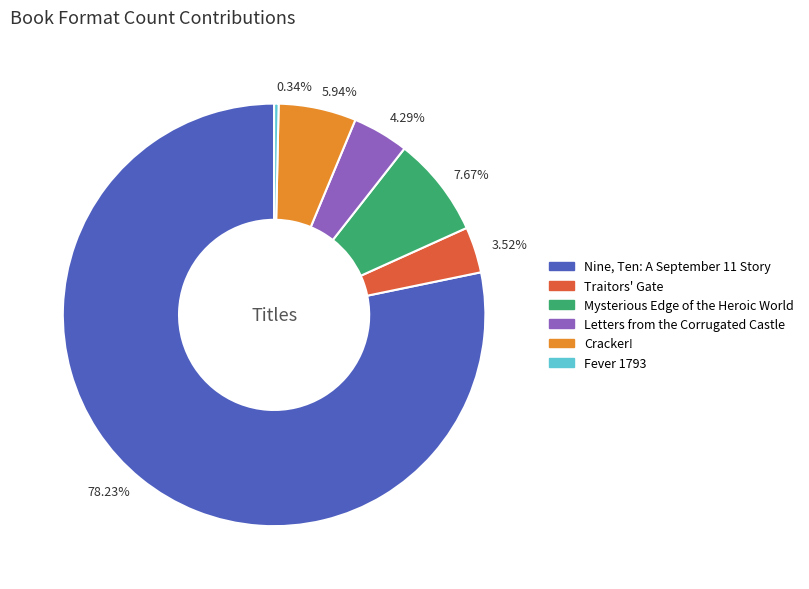

What is the largest slice in the pie chart?

78.23%